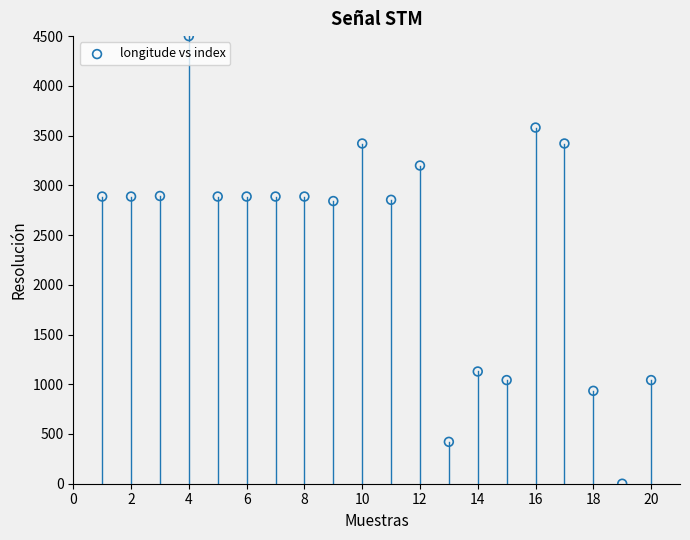

What is the range of Y values (max minus min)?

4500.0